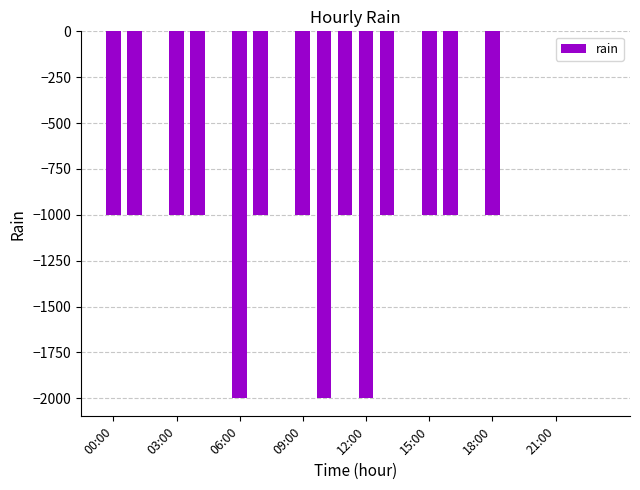

How many values are between -999 and 0?

21